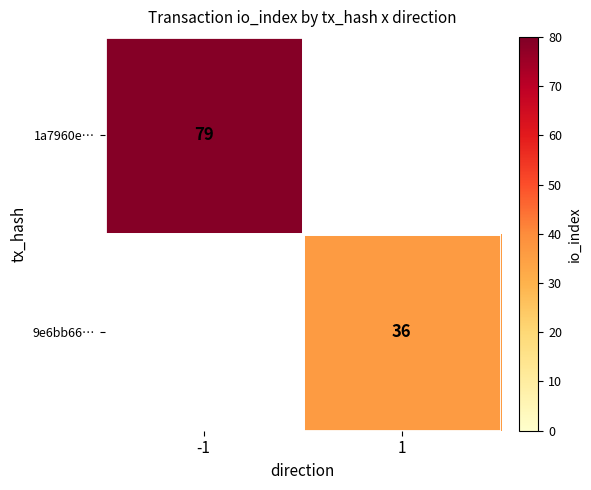

Is it true that 9e6bb66… equals 23 at 1?

False